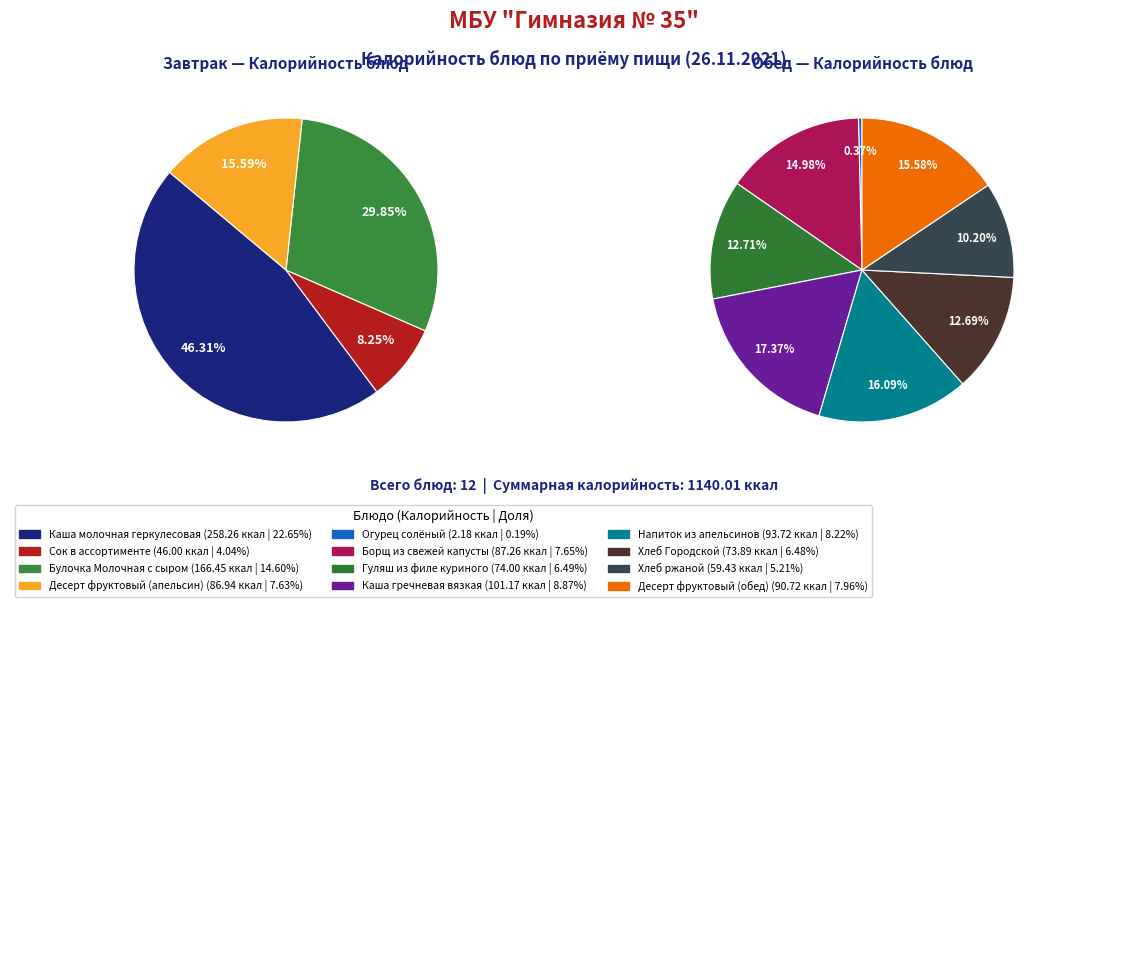

To the nearest percent, what percentage of the pie is Борщ из свежей капусты?

8%